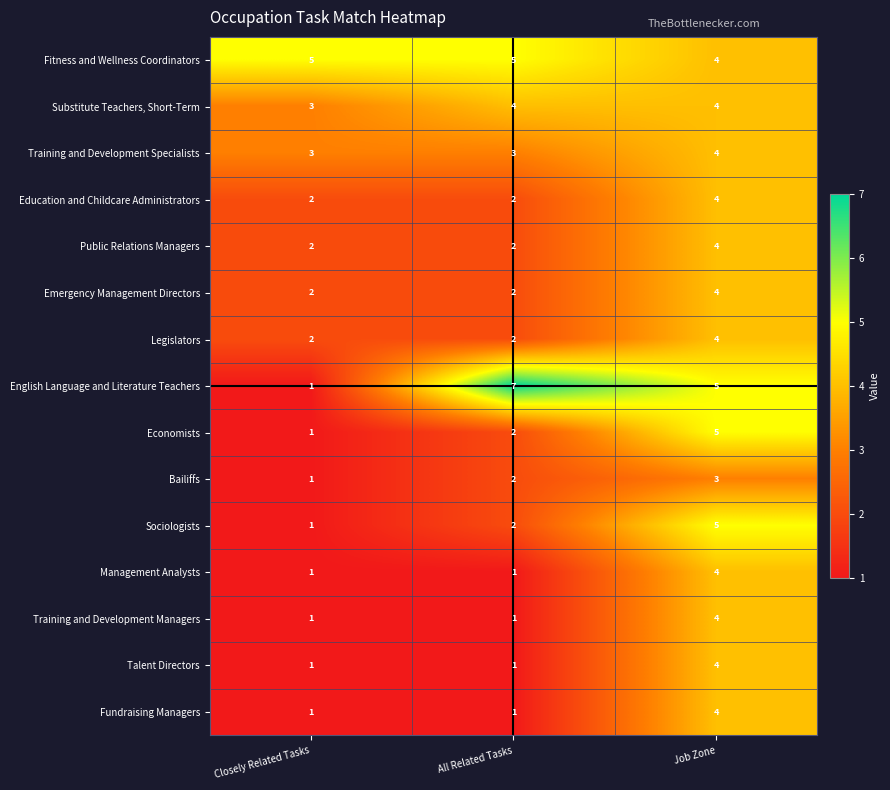

Which series has the largest range (max minus min)?

English Language and Literature Teachers